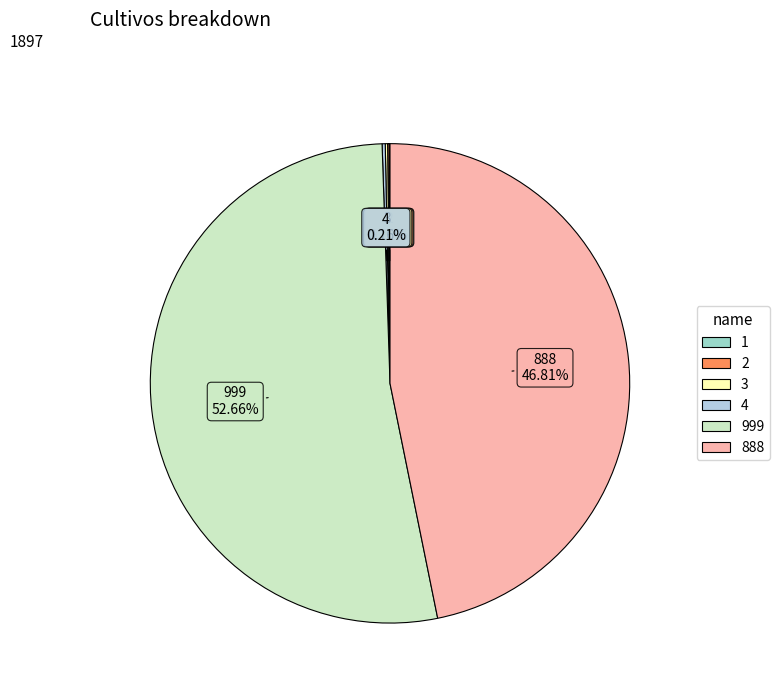

Which slice is the largest?

999